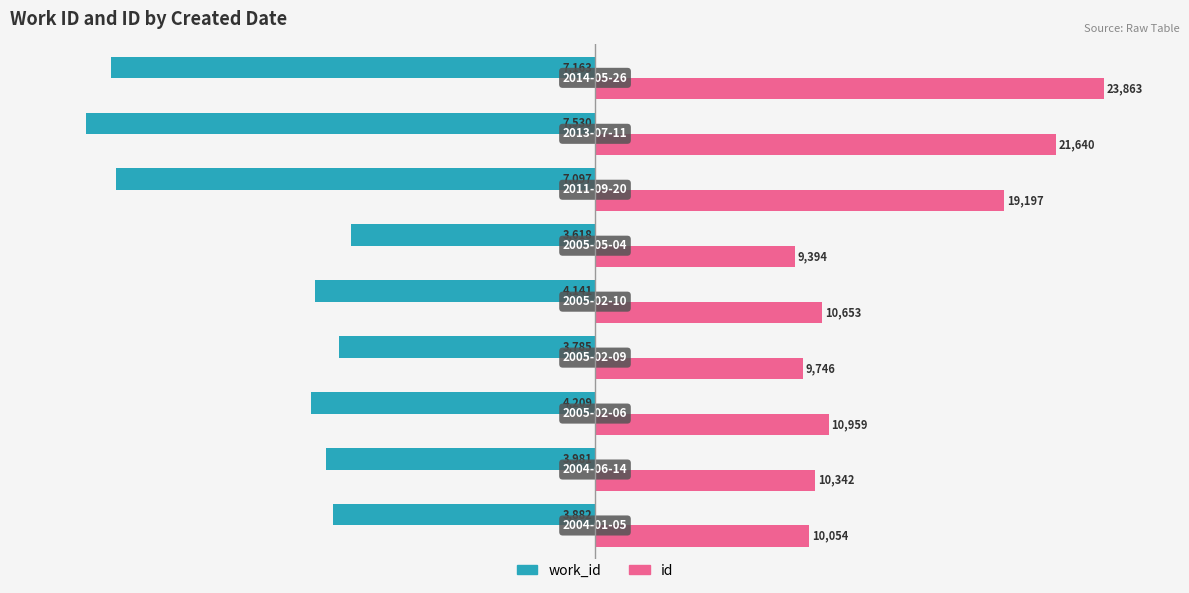

What are all the series names shown in the legend?

work_id, id